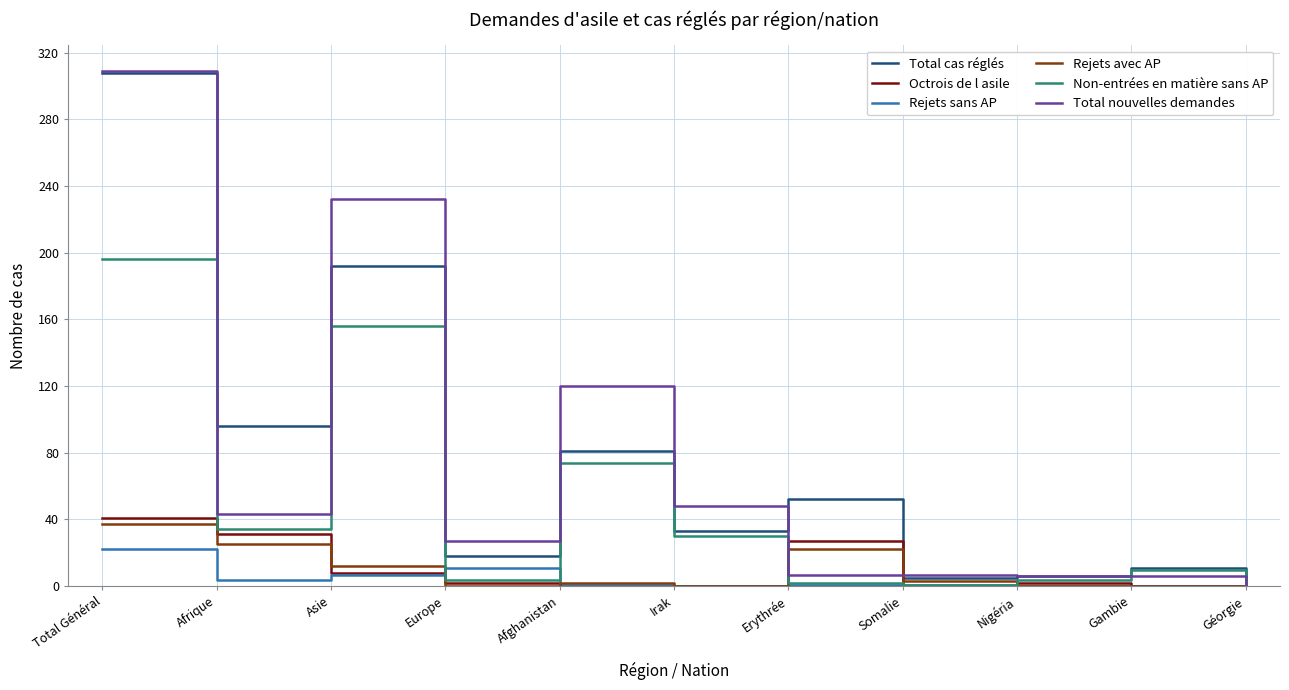

What is the difference between the highest and lowest values at Asie?

225